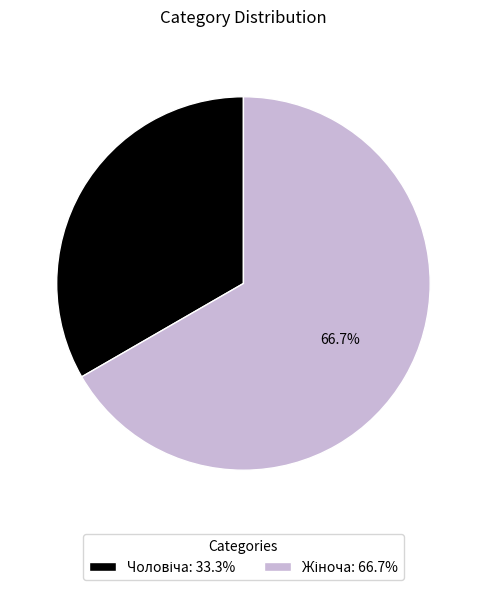

How many segments does this pie chart have?

2